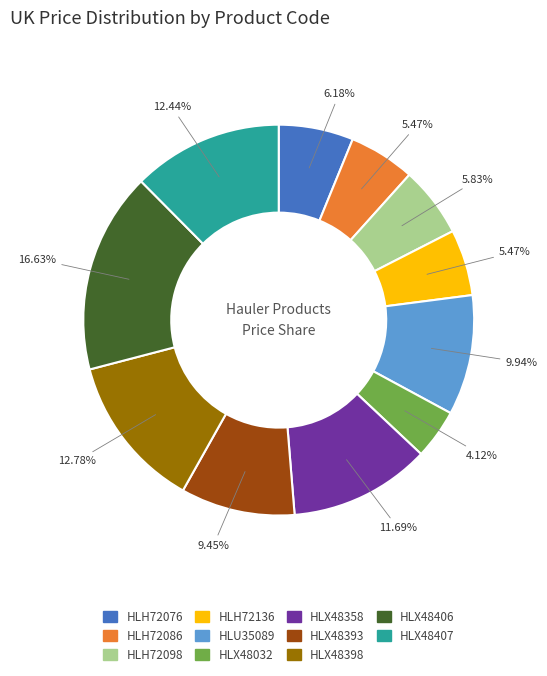

True or false: HLX48393 accounts for 1% of the total.

False